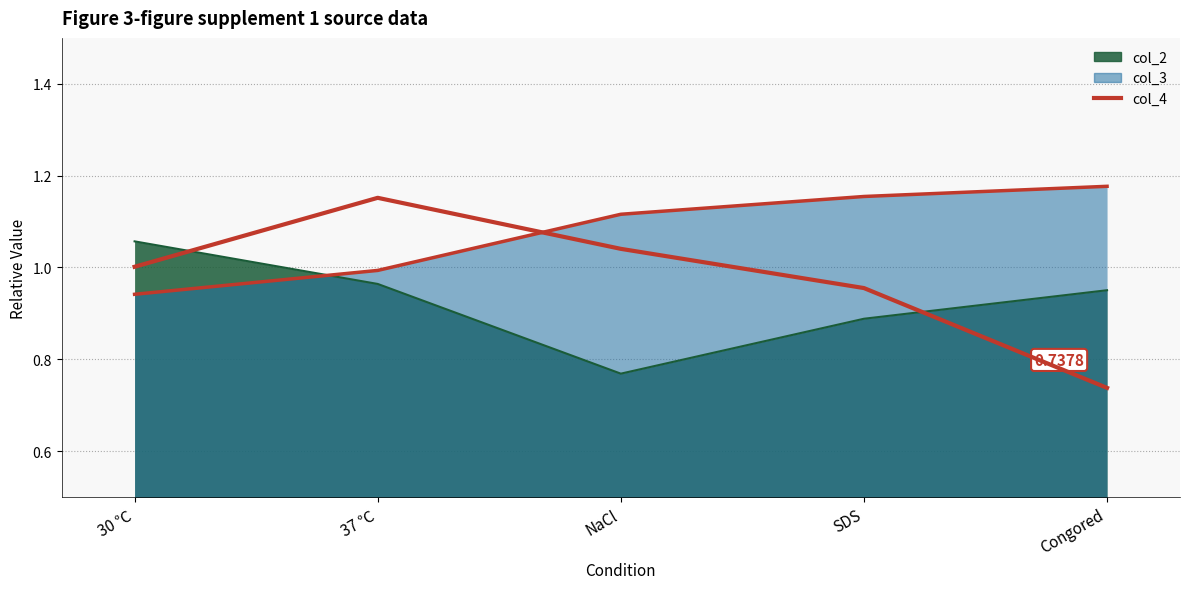

Which has a higher value, SDS or NaCl?

NaCl